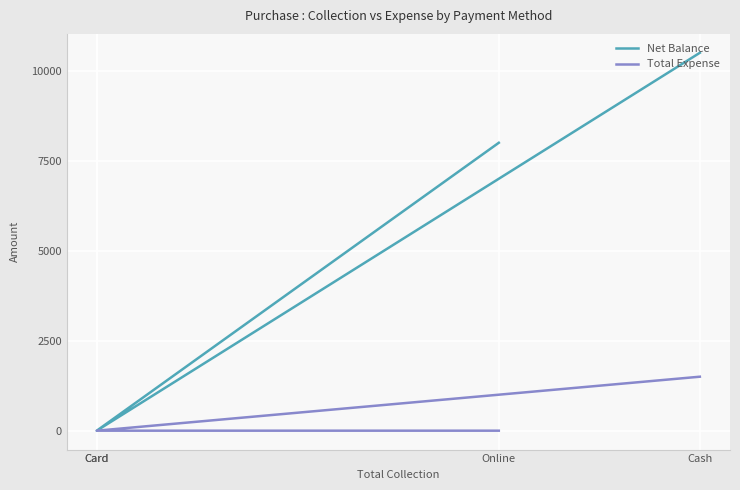

At which label does Net Balance reach its peak?

Cash